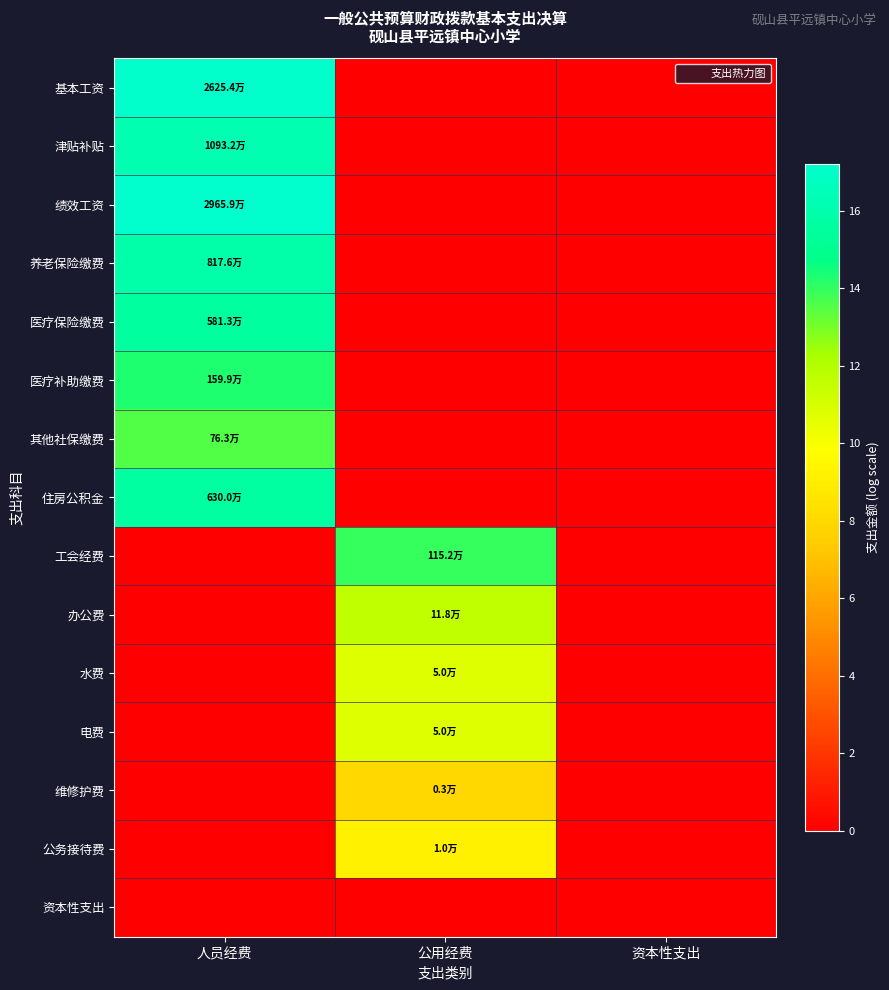

Which series changed the most between 人员经费 and 资本性支出?

绩效工资